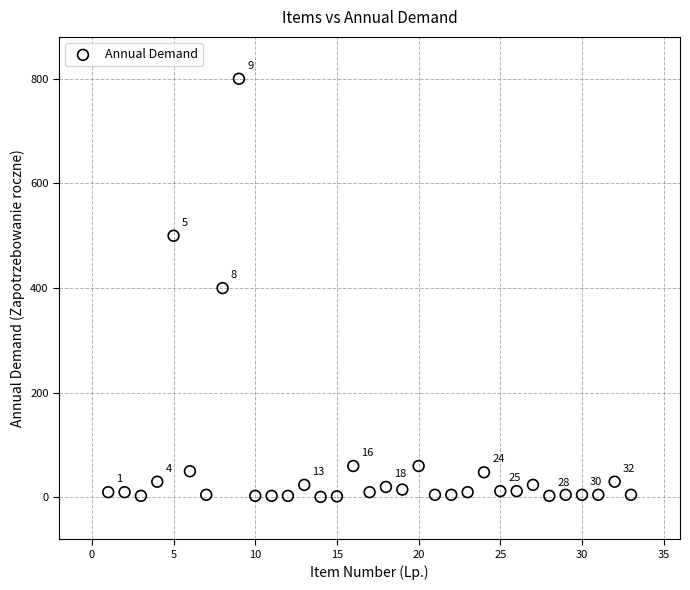

What is the range of Y values (max minus min)?

799